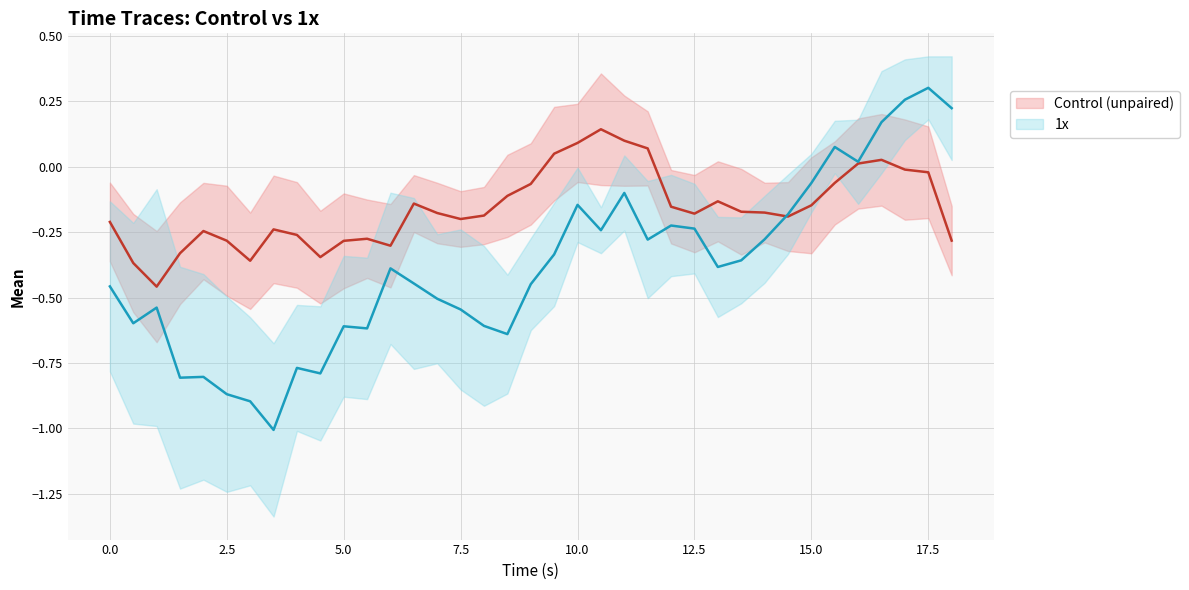

How many intersections are there between Control (unpaired) Mean and 1x Mean?

1